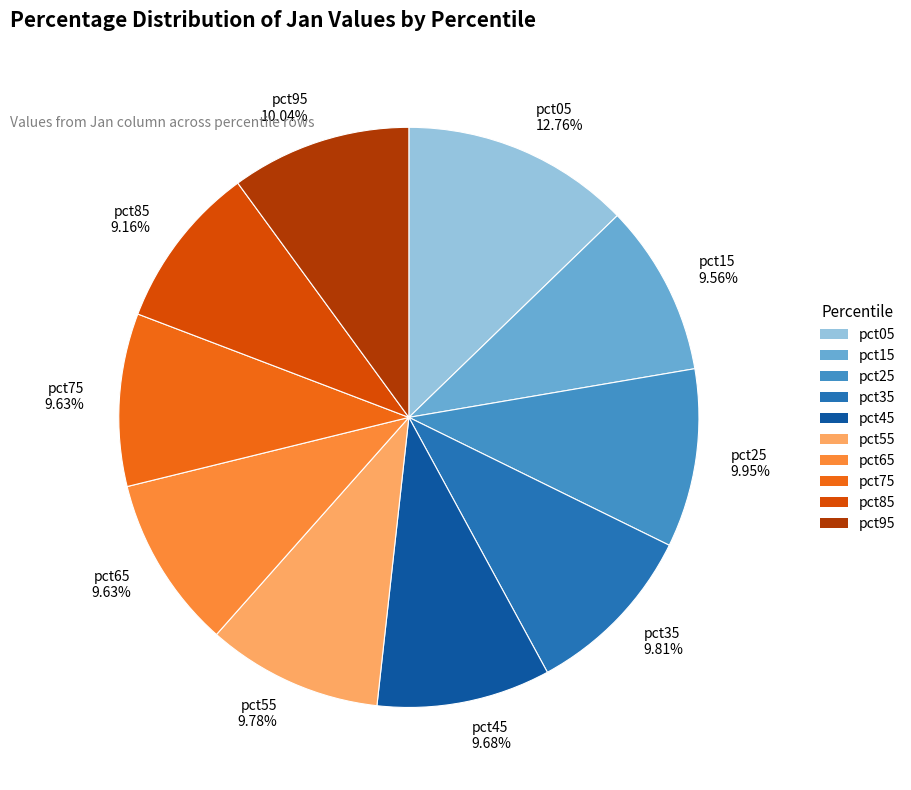

How much of the chart is everything except pct95?

90.0%